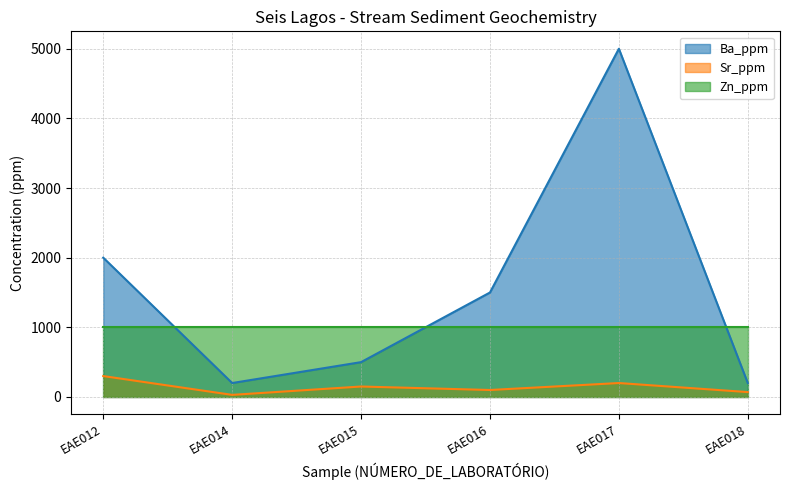

Rank the series by their maximum value, from highest to lowest.

Ba_ppm, Zn_ppm, Sr_ppm